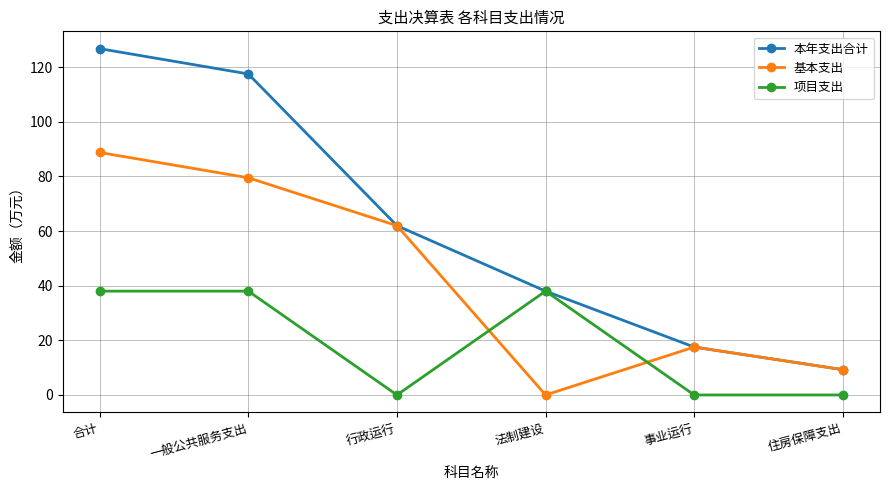

List the series in order of their overall mean, lowest first.

项目支出, 基本支出, 本年支出合计